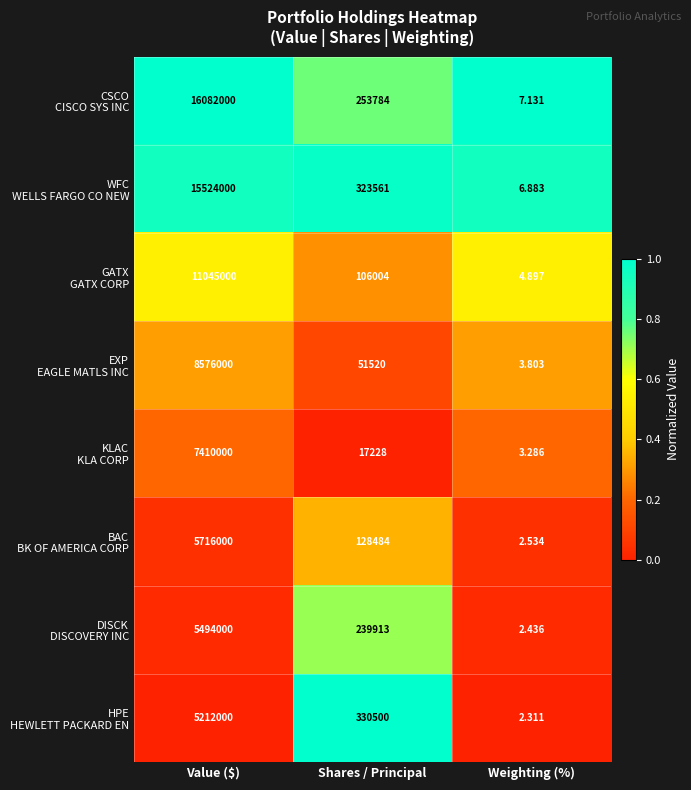

Which category has the lowest value across all series?

Weighting (%)